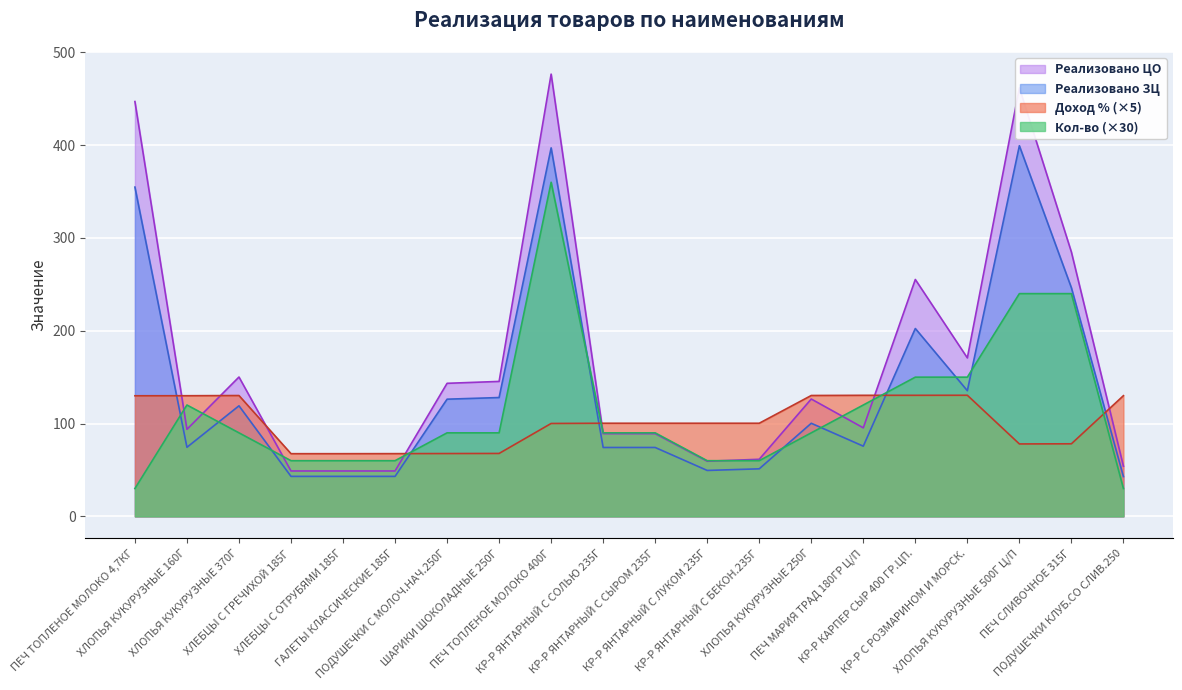

At which category is the sum across all series the highest?

ПЕЧ ТОПЛЕНОЕ МОЛОКО 400Г